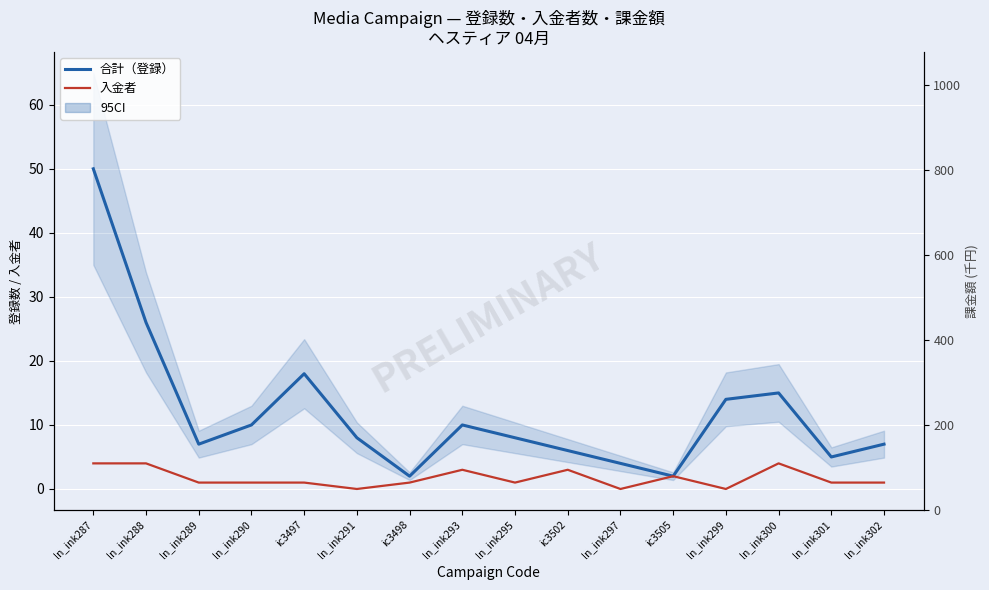

What is the maximum value for 入金者?

4